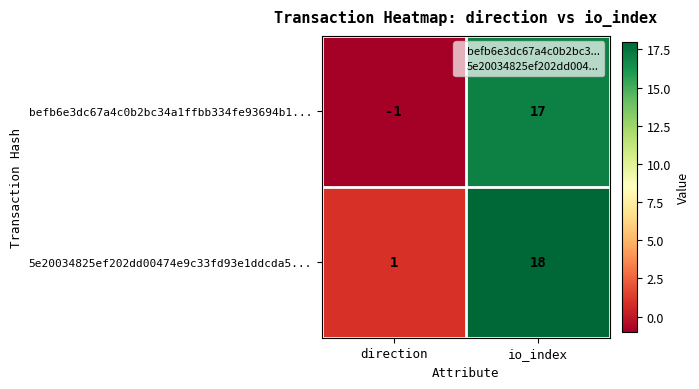

Rank the series by their maximum value, from highest to lowest.

5e20034825ef202dd00474e9c33fd93e1ddcda5..., befb6e3dc67a4c0b2bc34a1ffbb334fe93694b1...